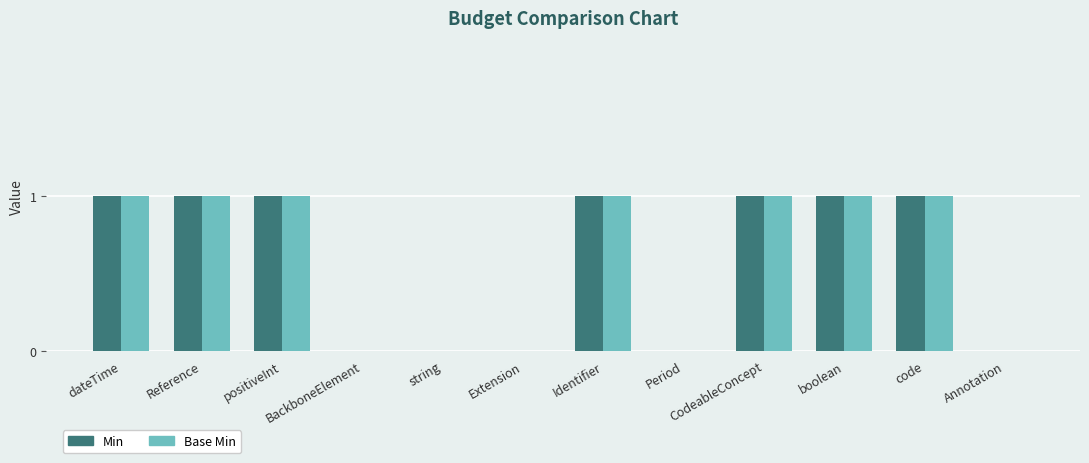

Is it true that Min equals 0 at Extension?

True